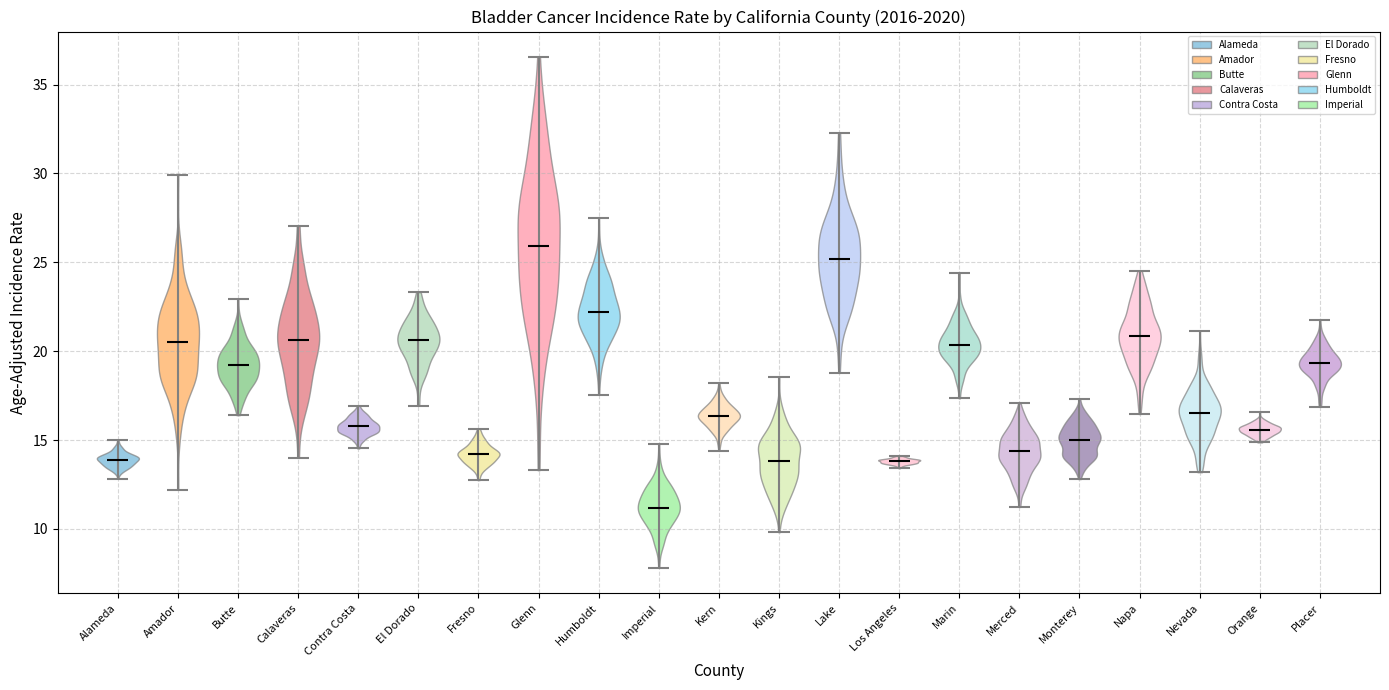

What is the highest point the violin for Contra Costa reaches on the y-axis? The values are not printed on the chart, so give them approximately, as read against the axis.

17.0